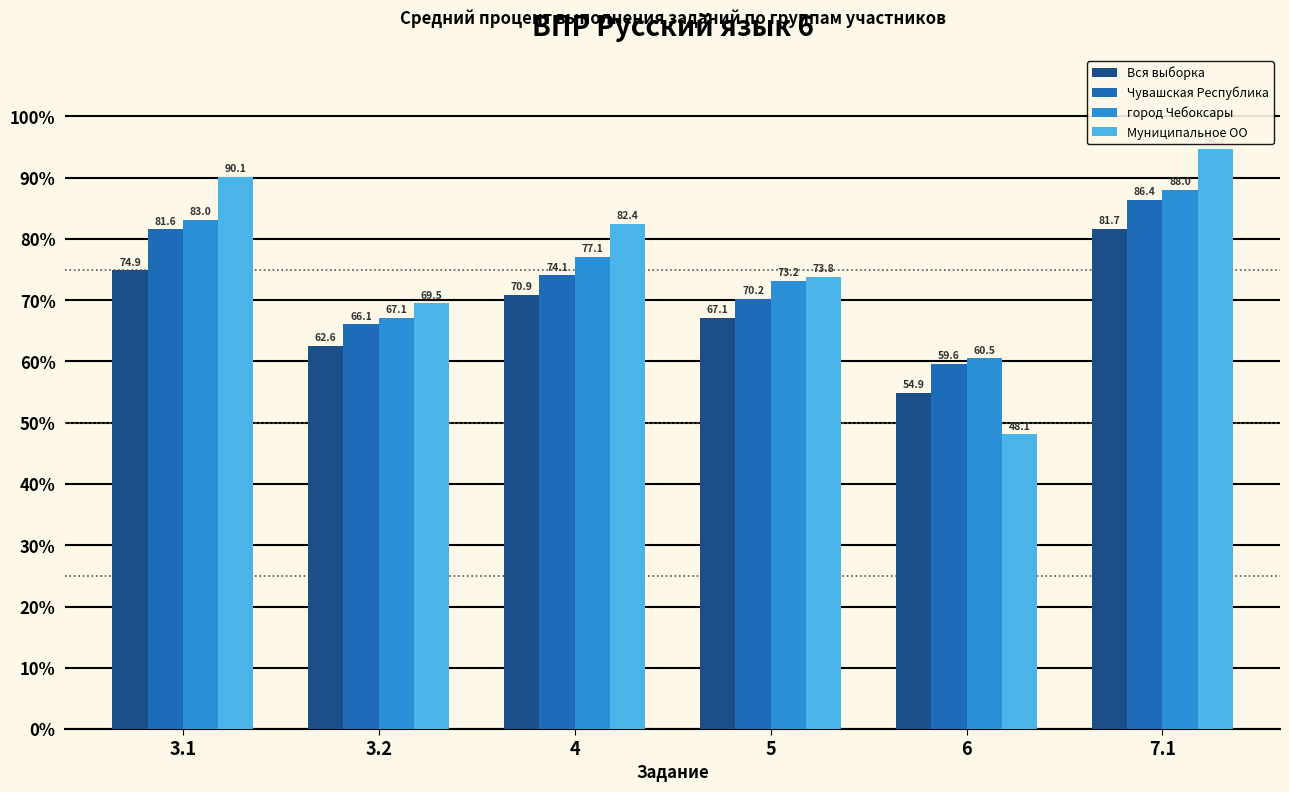

List the series in order of their overall mean, lowest first.

Вся выборка, Чувашская Республика, город Чебоксары, Муниципальное ОО